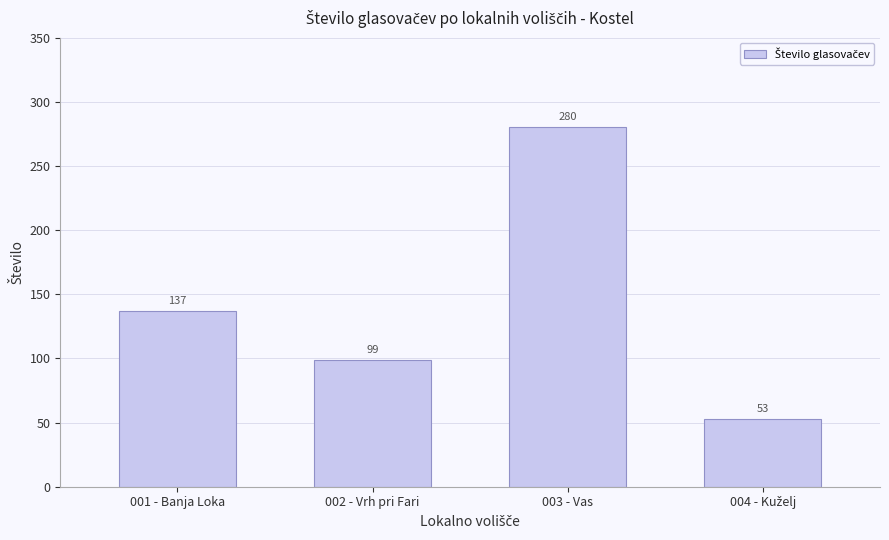

What is the minimum value shown in the chart?

53